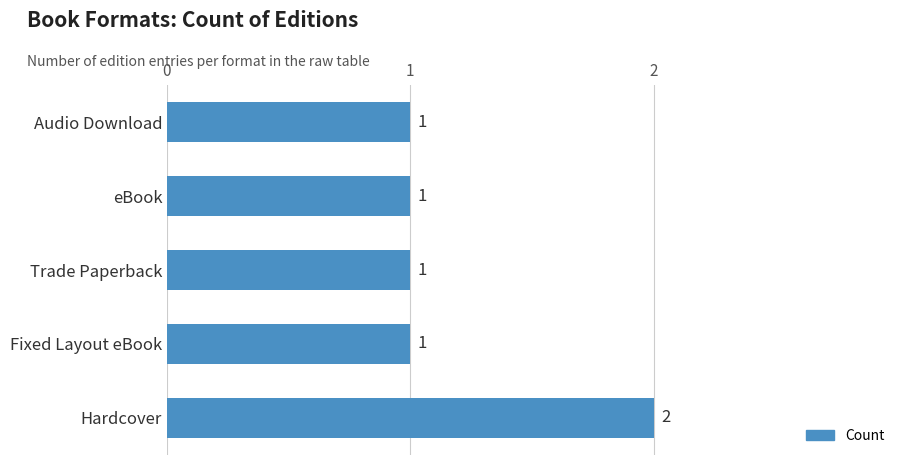

Reading bottom to top, what are all the values shown in this chart?

2	1	1	1	1